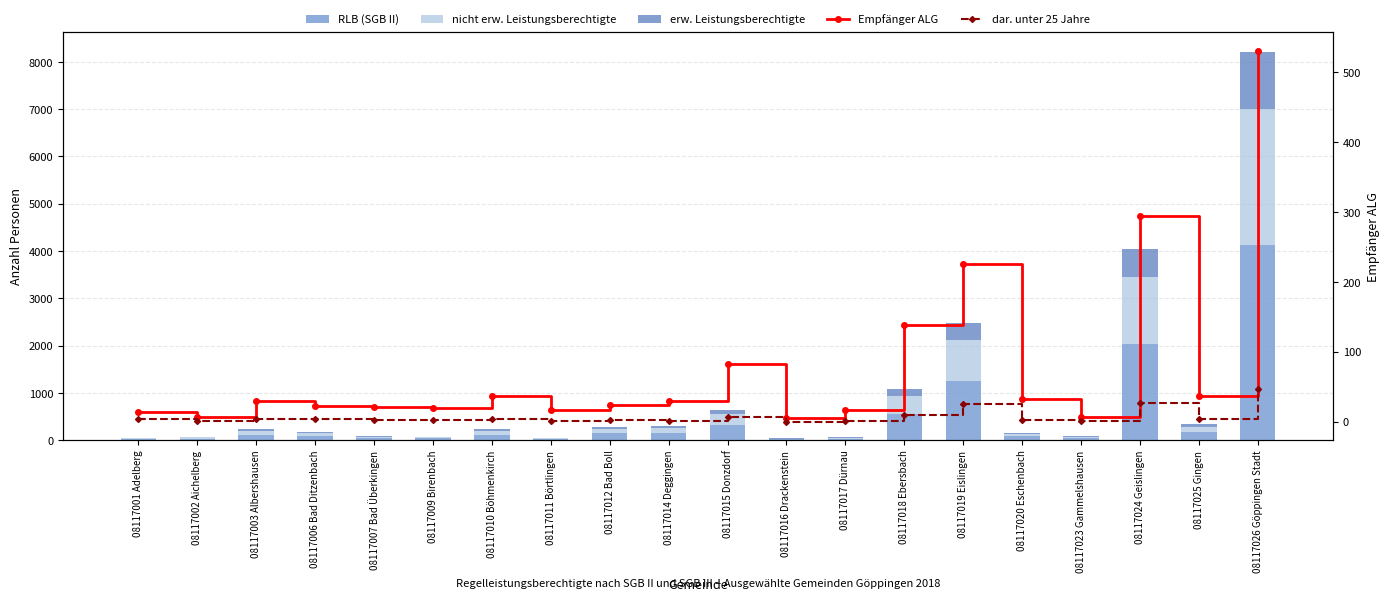

What is the total value across all series at 08117009 Birenbach?

97